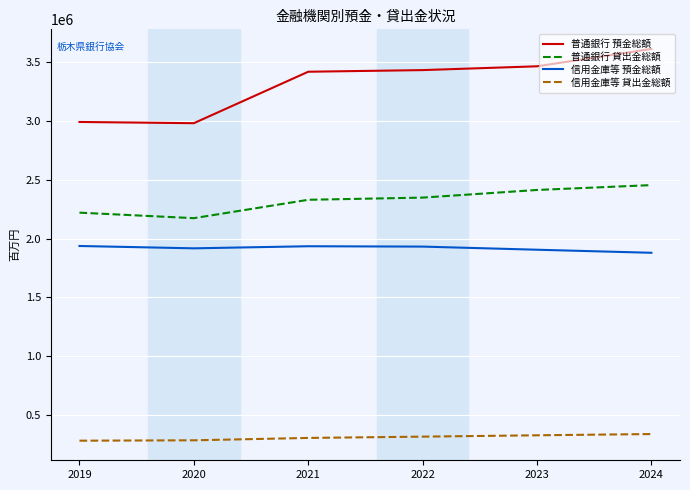

What is the highest value of the 普通銀行 預金総額 series?

3610288